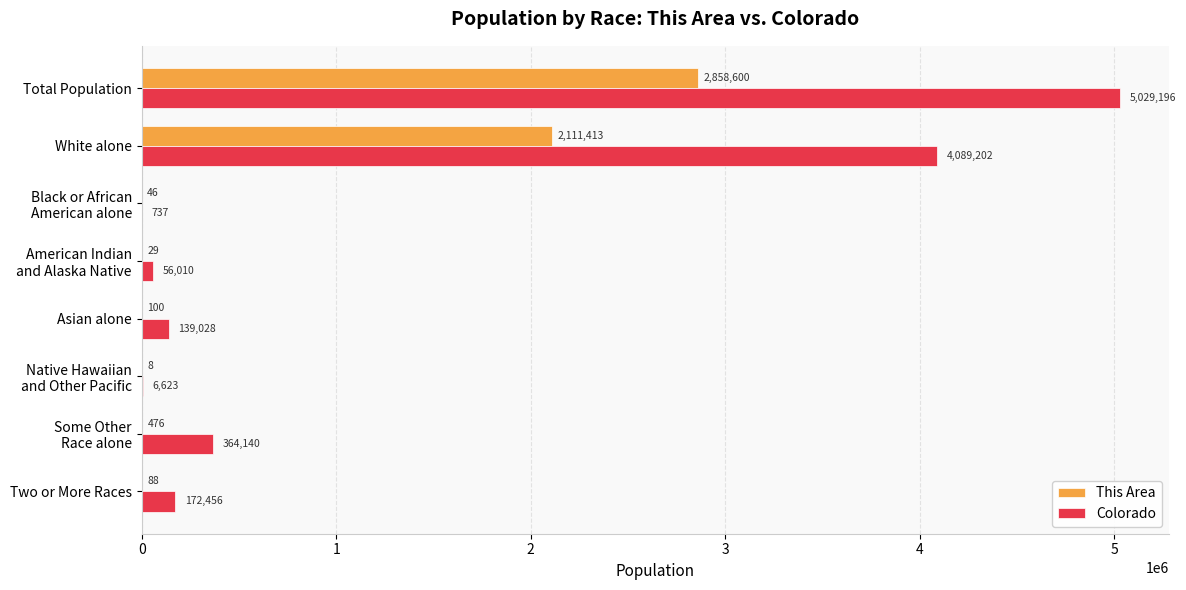

Which series changed the most between Total Population and Asian alone?

Colorado